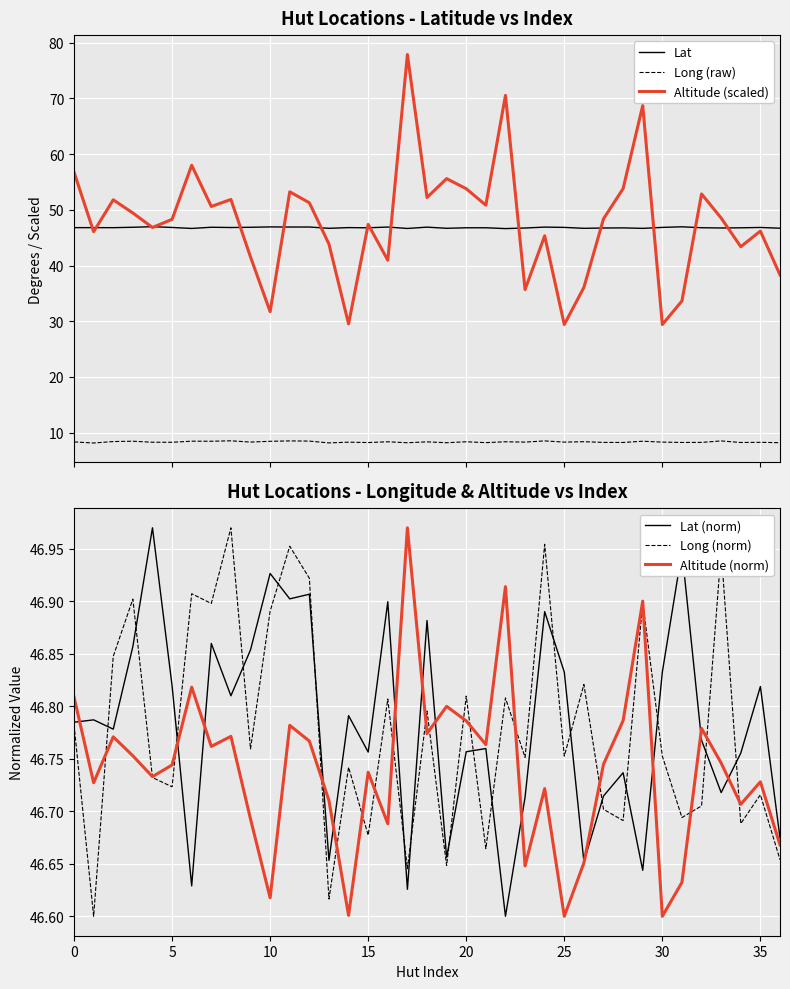

How many lines are shown in the chart?

6